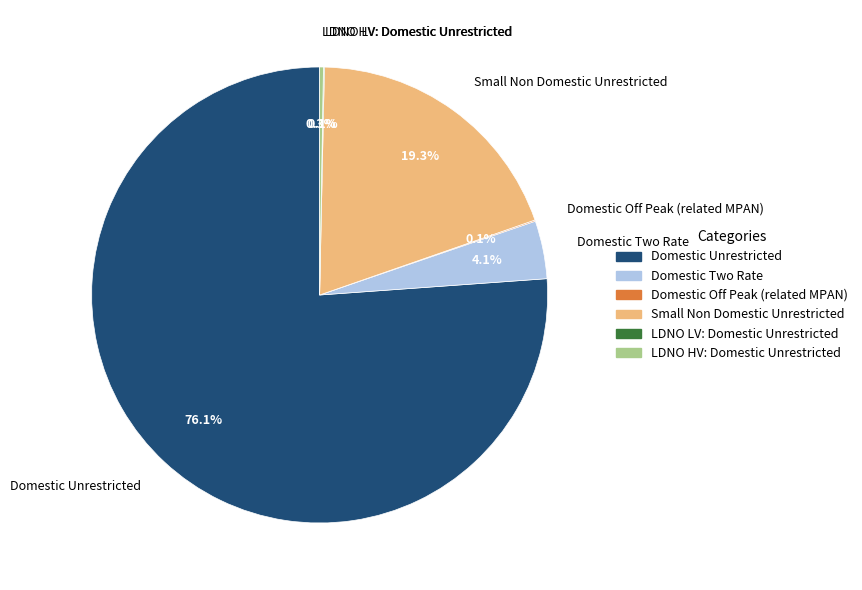

Is there any slice that represents more than half of the pie?

Yes